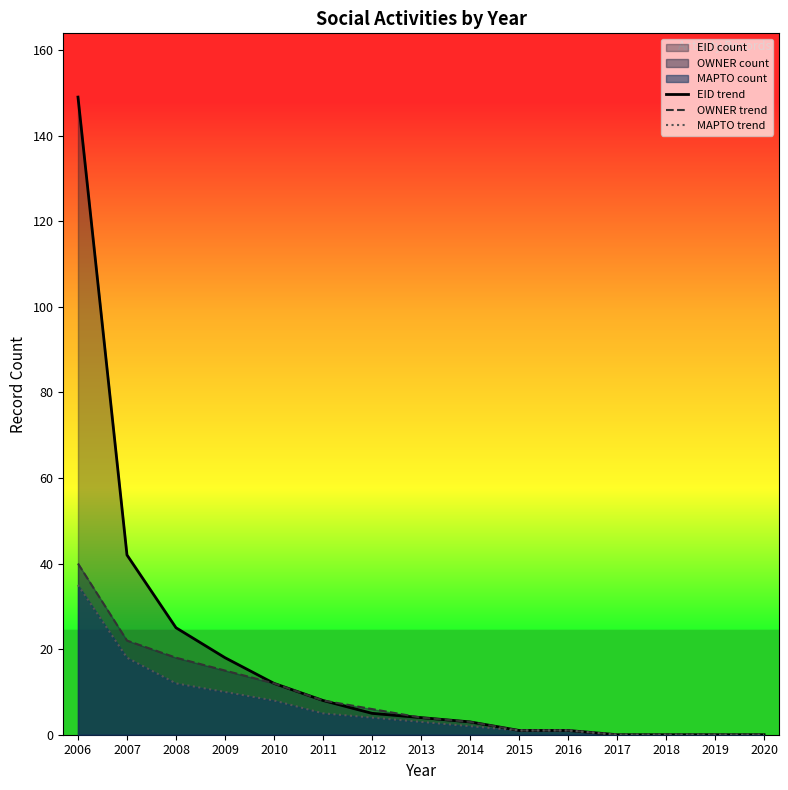

List the labels in order of OWNER trend value, smallest first.

2017, 2018, 2019, 2020, 2015, 2016, 2014, 2013, 2012, 2011, 2010, 2009, 2008, 2007, 2006